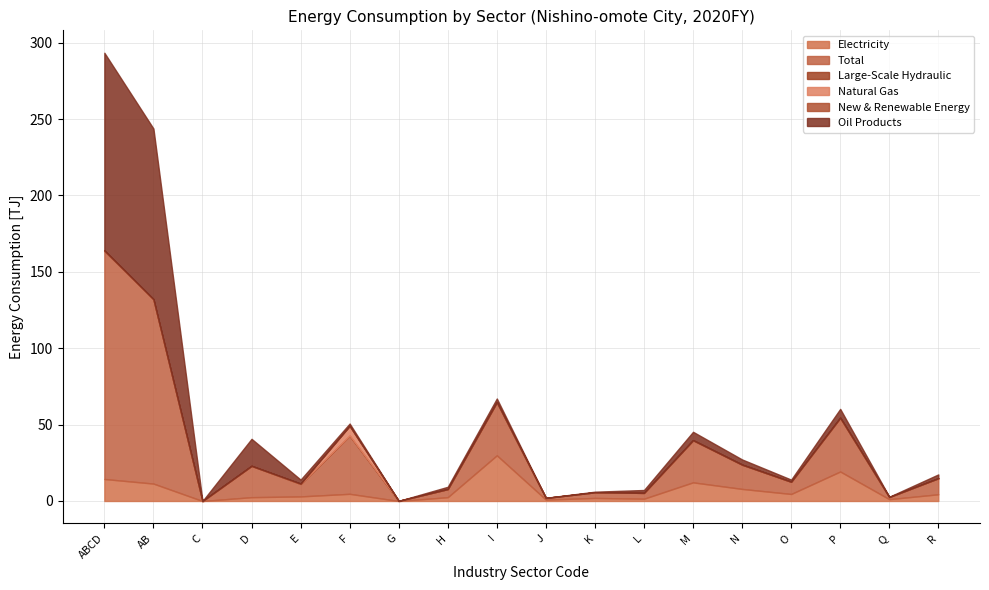

At which category does Total reach its first local valley?

C